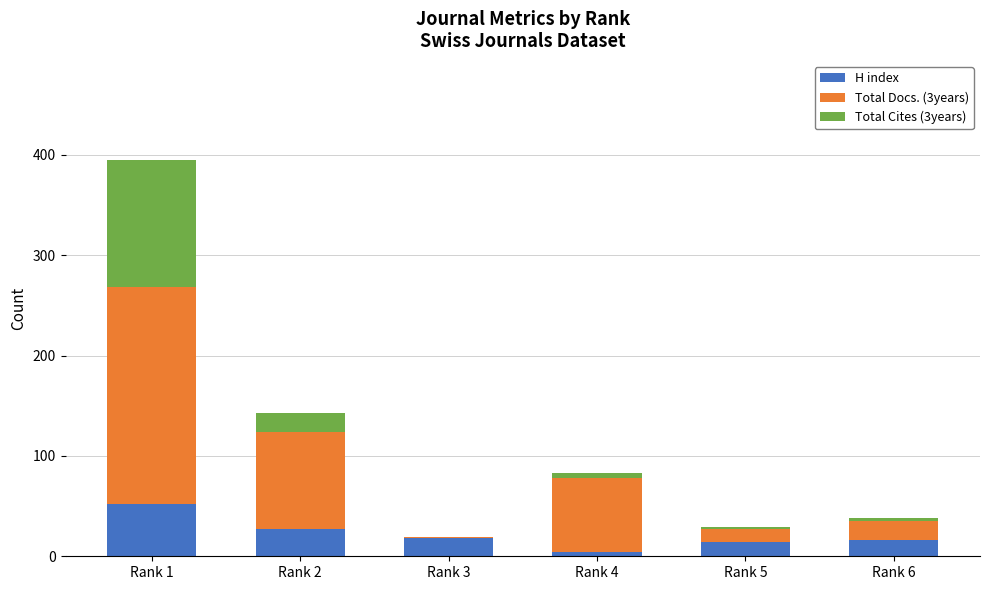

At which category is the sum across all series the highest?

Rank 1